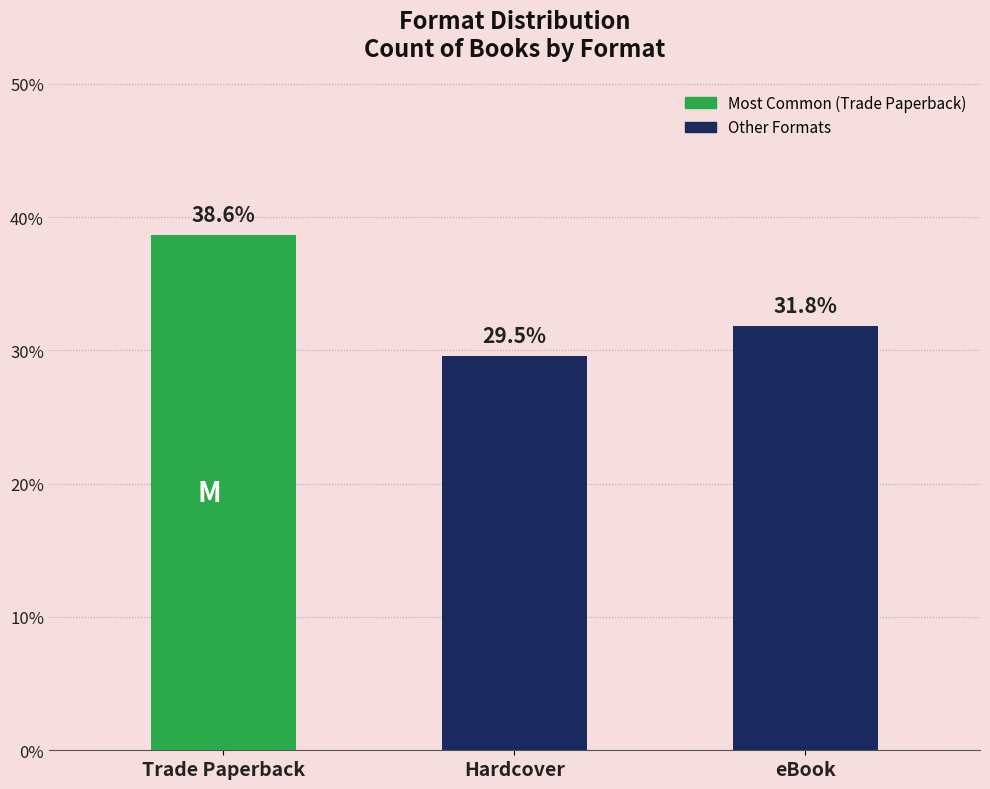

What is the change in value from Trade Paperback to Hardcover?

-9.1